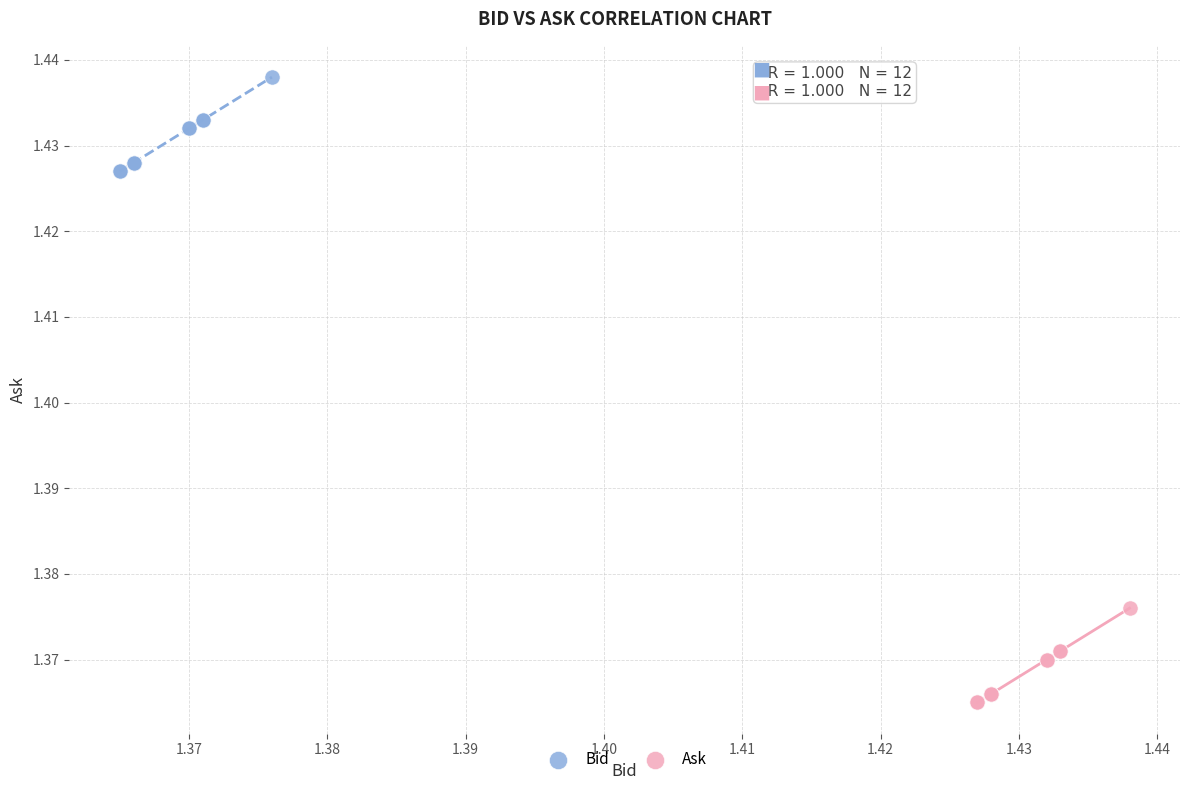

Which series reaches the minimum Y coordinate?

Ask